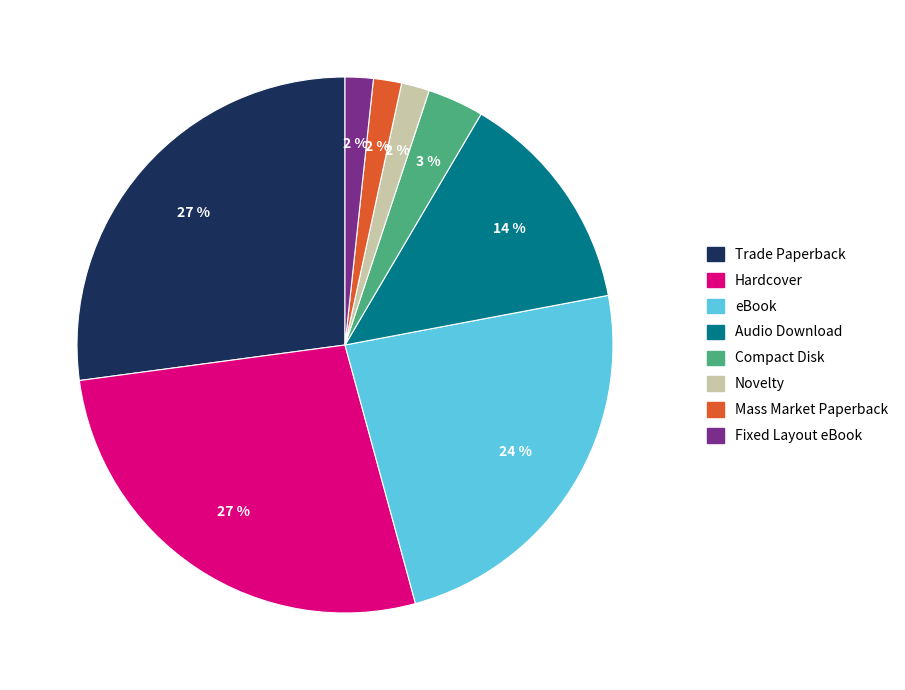

Is the sum of Compact Disk and Audio Download greater than half?

No